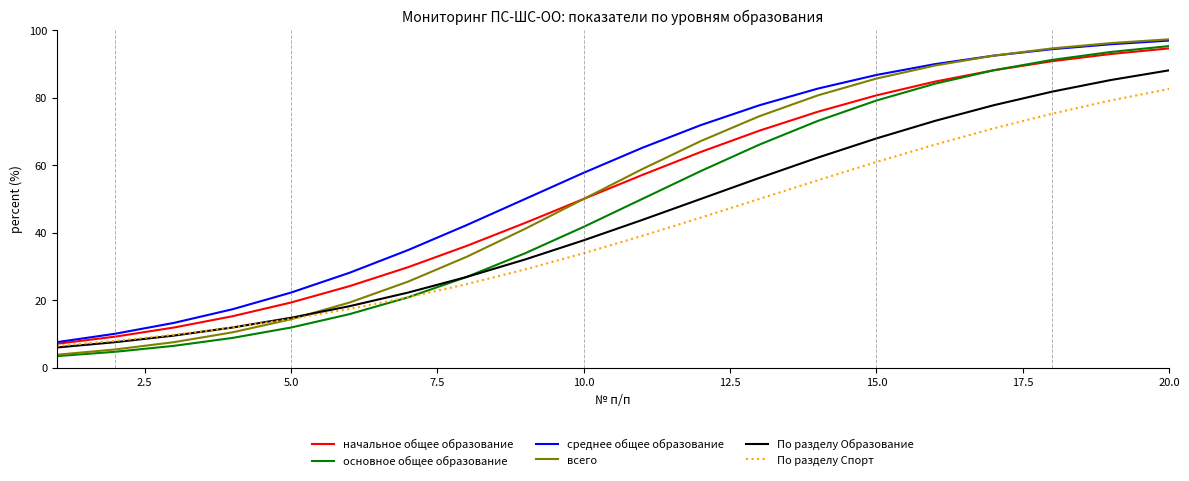

Which series has the largest total across all categories?

среднее общее образование